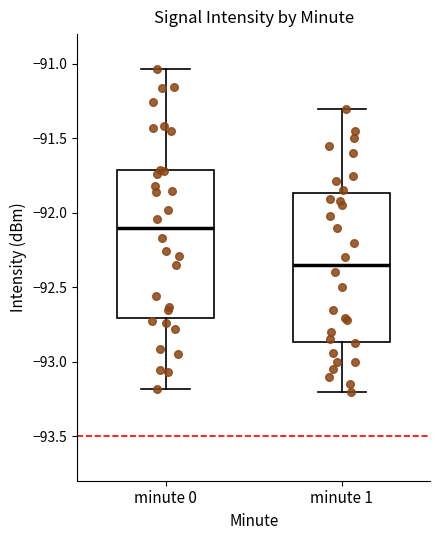

Where does the median line of the box for minute 1 sit on the y-axis? The values are not printed on the chart, so give them approximately, as read against the axis.

-92.35